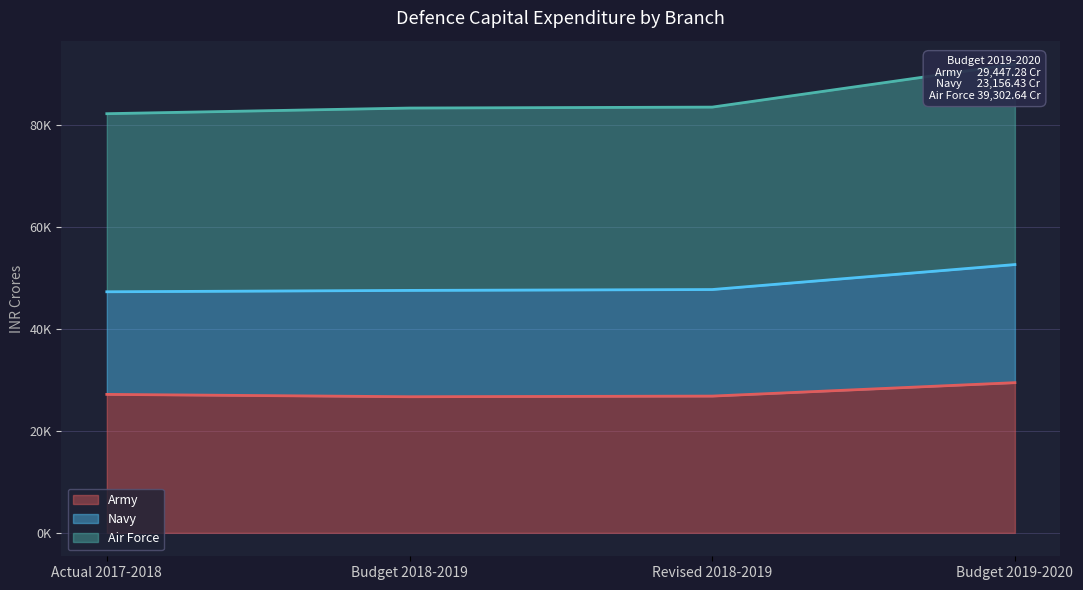

Which has a higher value, Budget 2019-2020 or Revised 2018-2019?

Budget 2019-2020